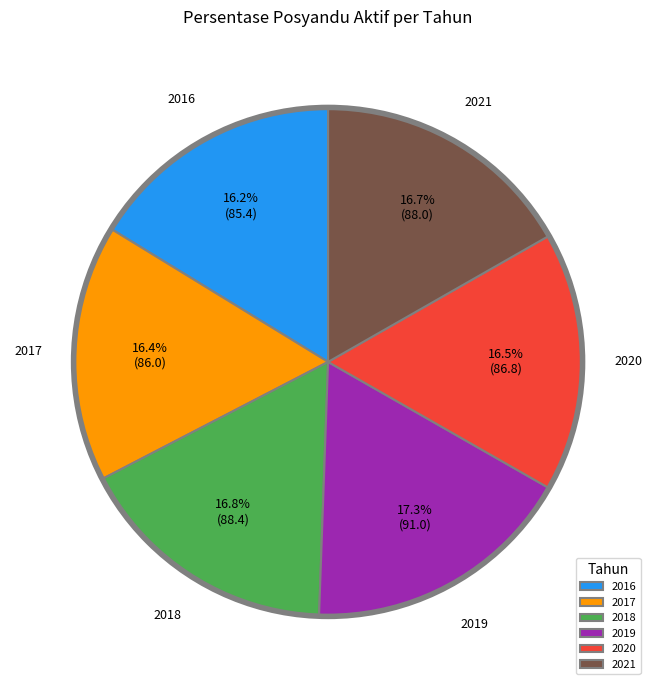

What is the ratio of the value at 2020 to the value at 2018?

1.0